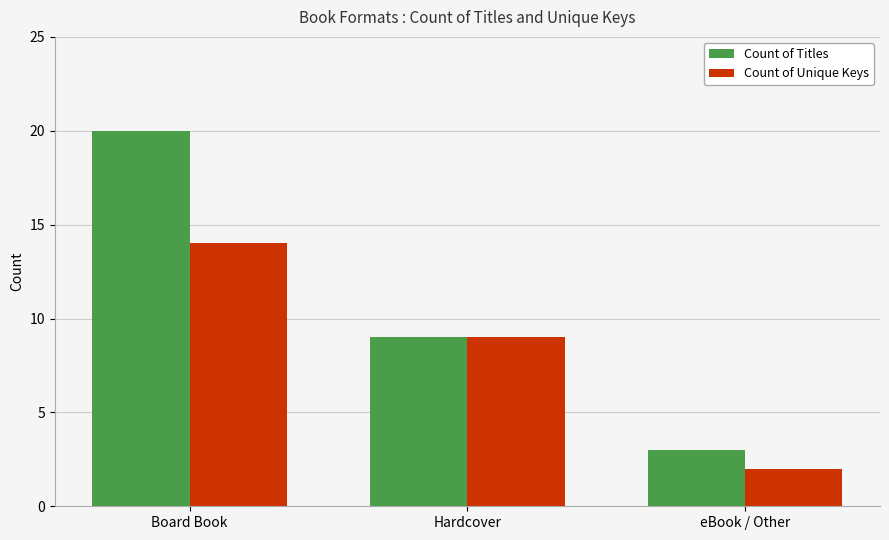

What is the difference between the highest and lowest values at Board Book?

6